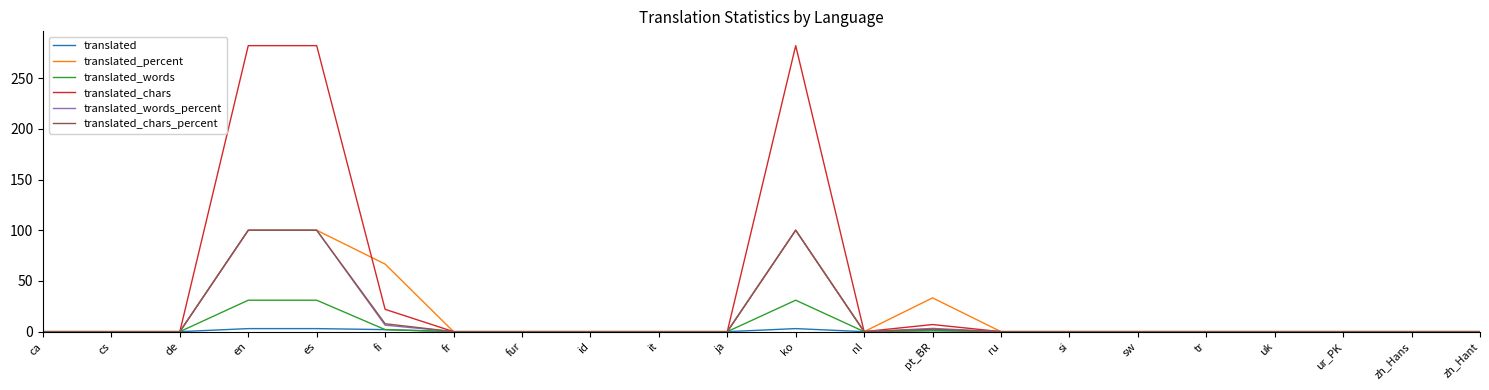

How many distinct data groups are displayed?

6